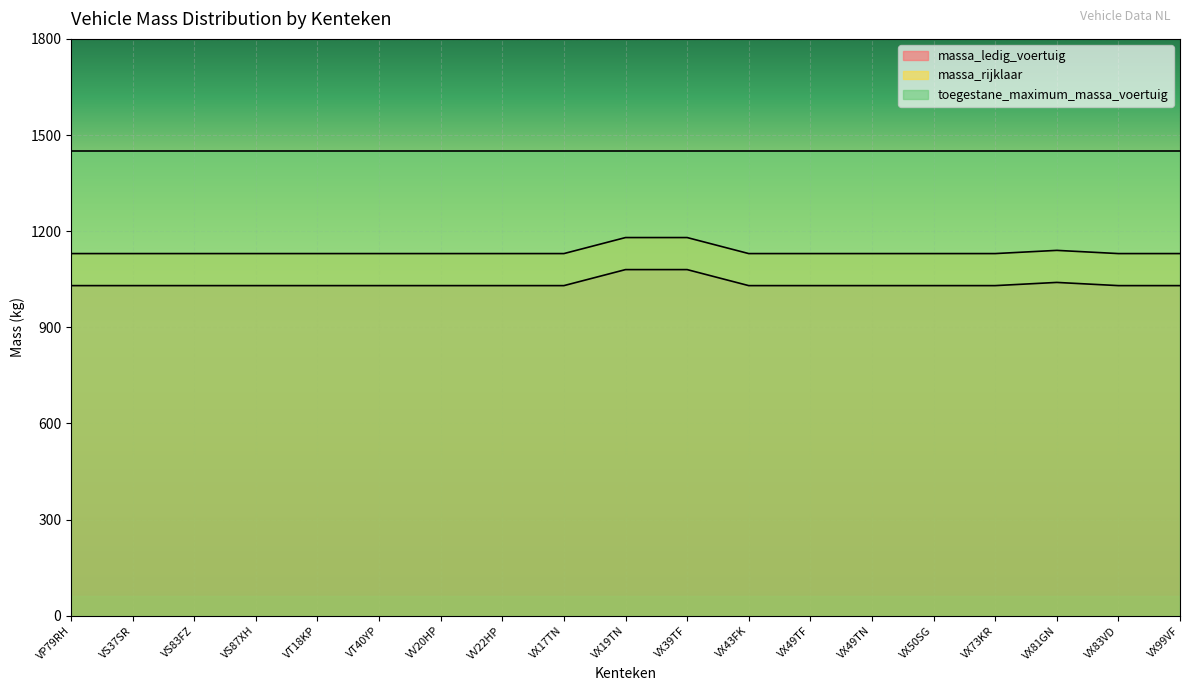

Is the value of massa_ledig_voertuig at VX49TN greater than the value of massa_rijklaar at VS83FZ?

No